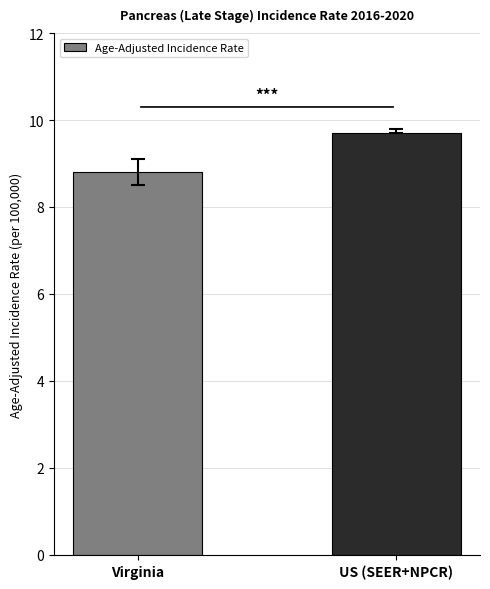

Rank the categories by value from lowest to highest.

Virginia, US (SEER+NPCR)